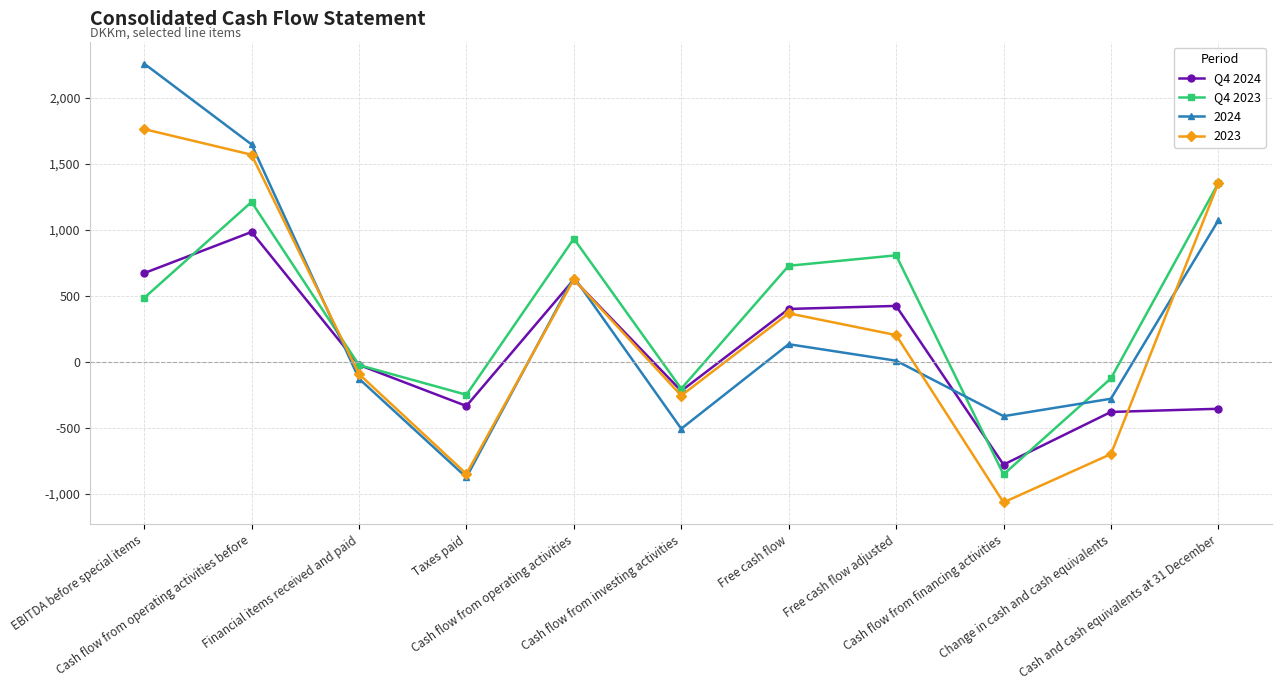

How many lines are shown in the chart?

4